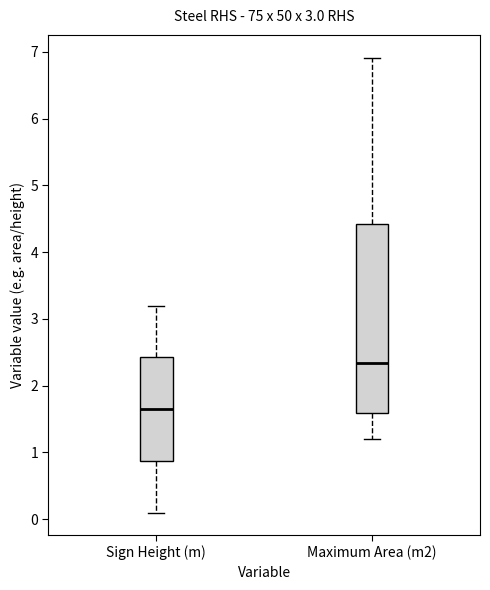

Where is the lower edge of the box for Maximum Area (m2) on the y-axis? The values are not printed on the chart, so give them approximately, as read against the axis.

1.6